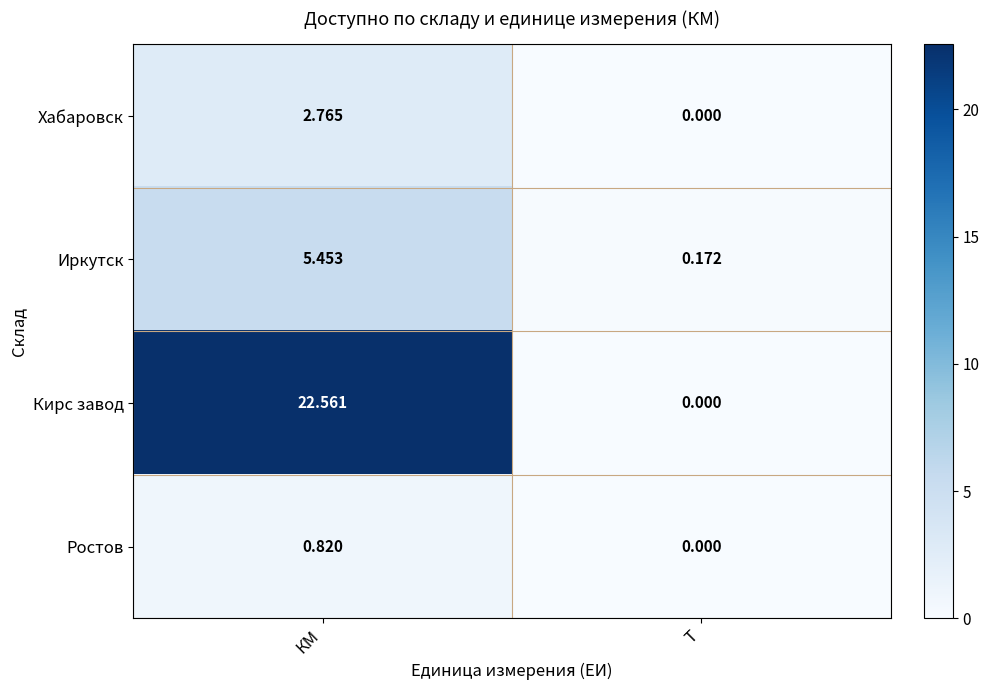

What is the greatest value displayed?

22.6